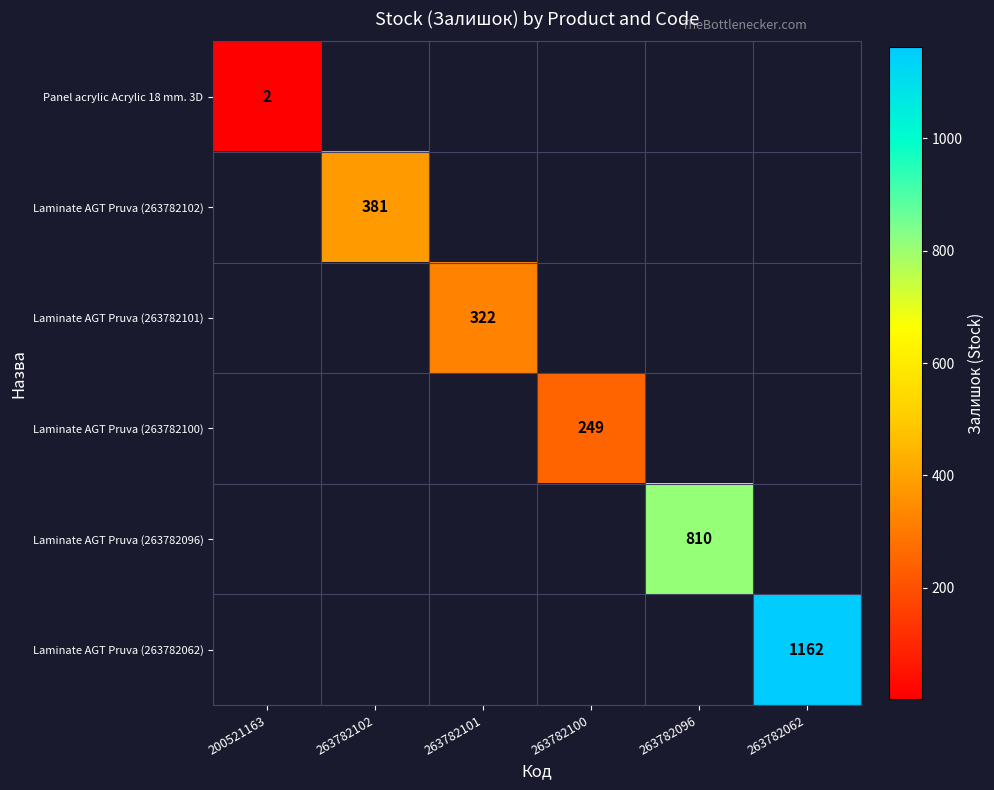

What is the difference between the highest and lowest values at 263782096?

810